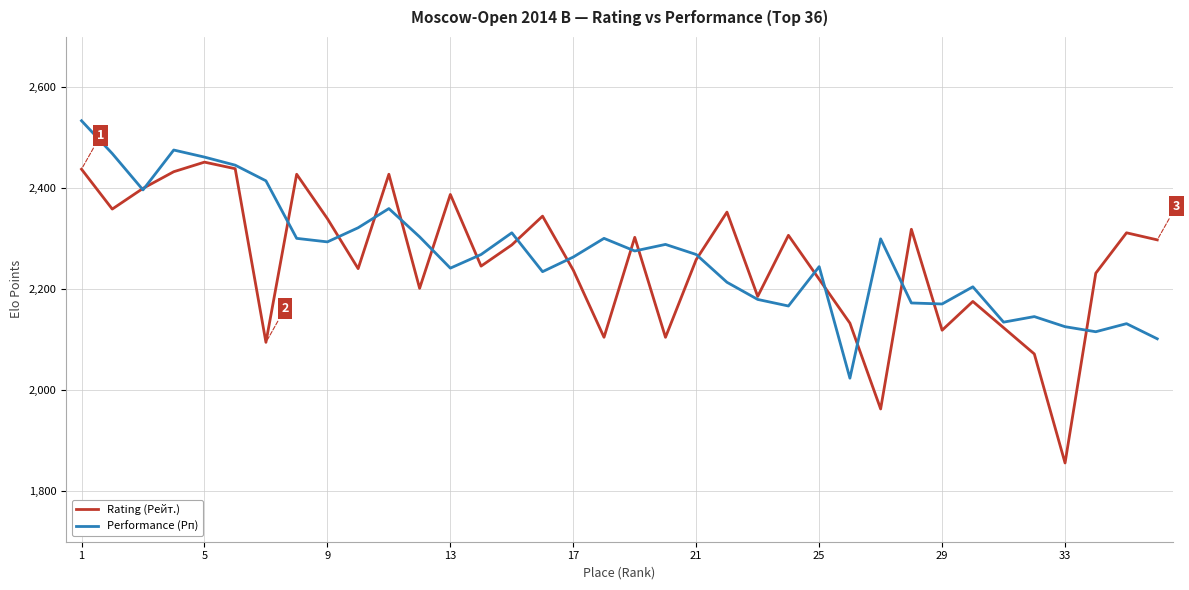

Rank the series by their maximum value, from lowest to highest.

Rating (Рейт.), Performance (Рп)